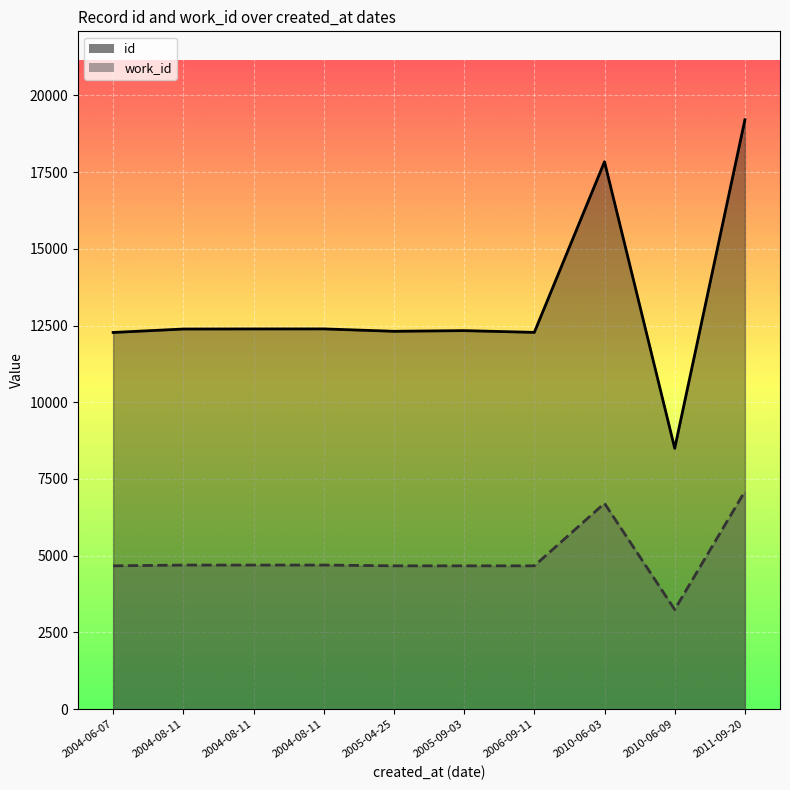

Is it true that work_id equals 1326 at 2010-06-09?

False